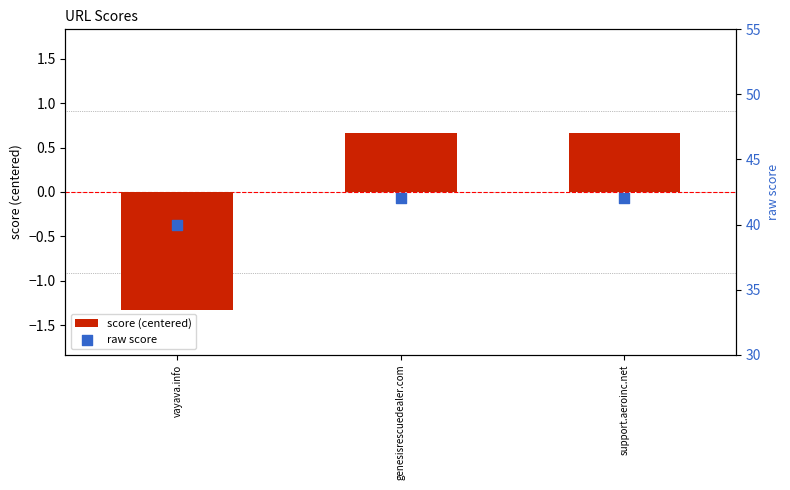

At which category is the sum across all series the highest?

genesisrescuedealer.com